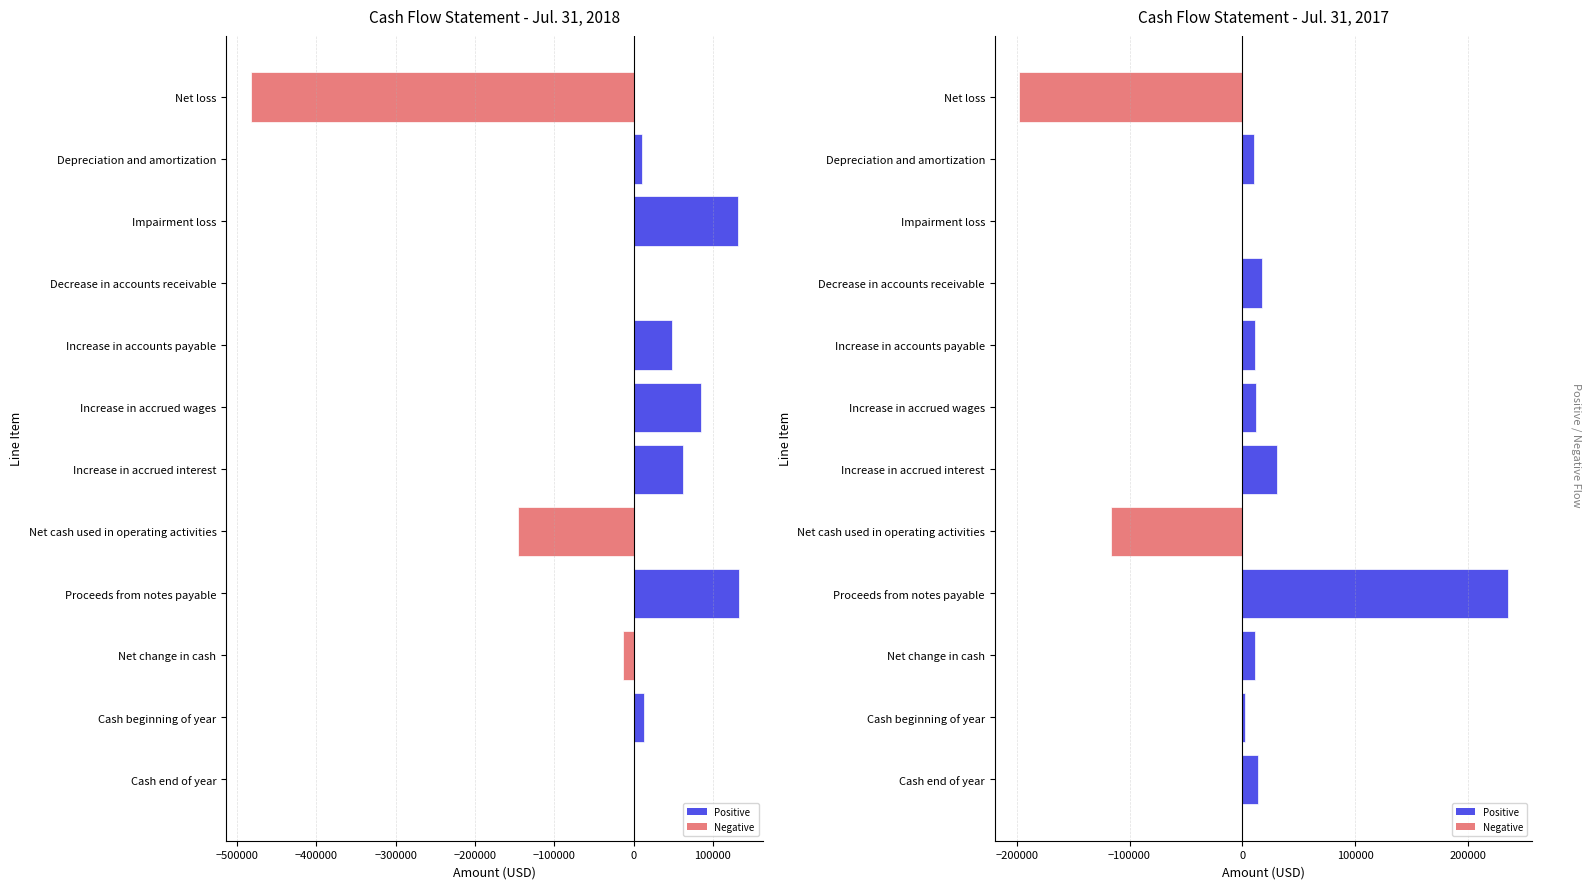

Is it true that Jul. 31, 2018 equals 0 at Decrease in accounts receivable?

True